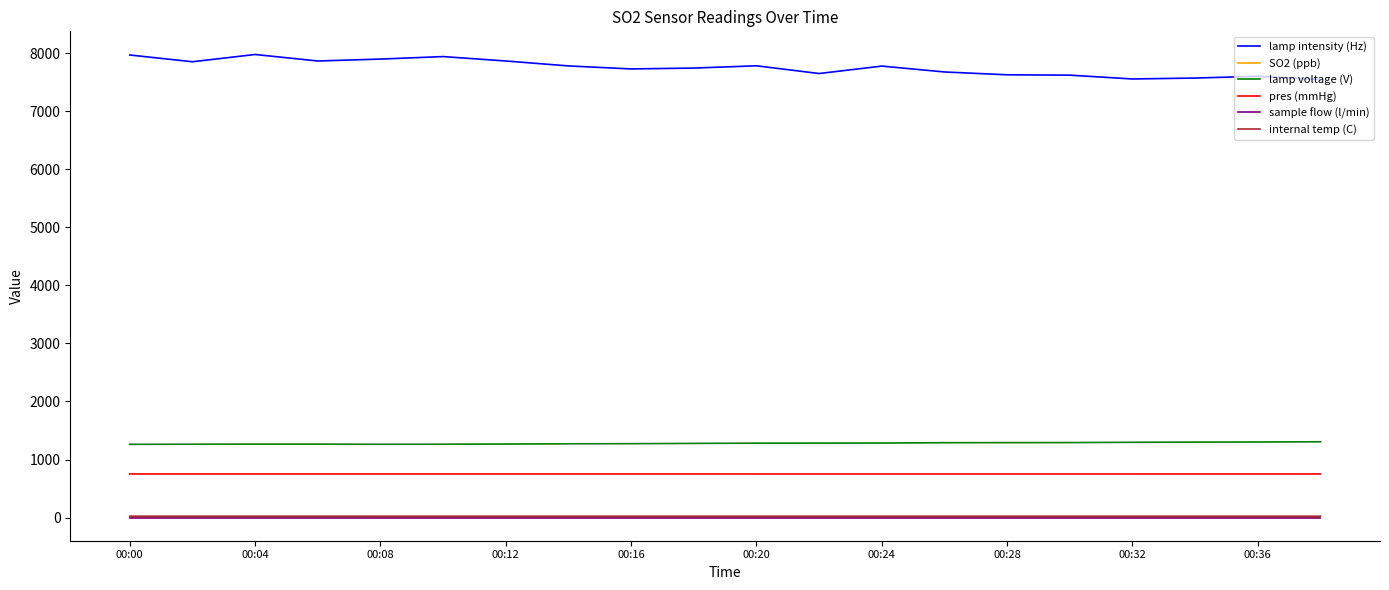

Which series has the largest total across all categories?

lamp intensity (Hz)